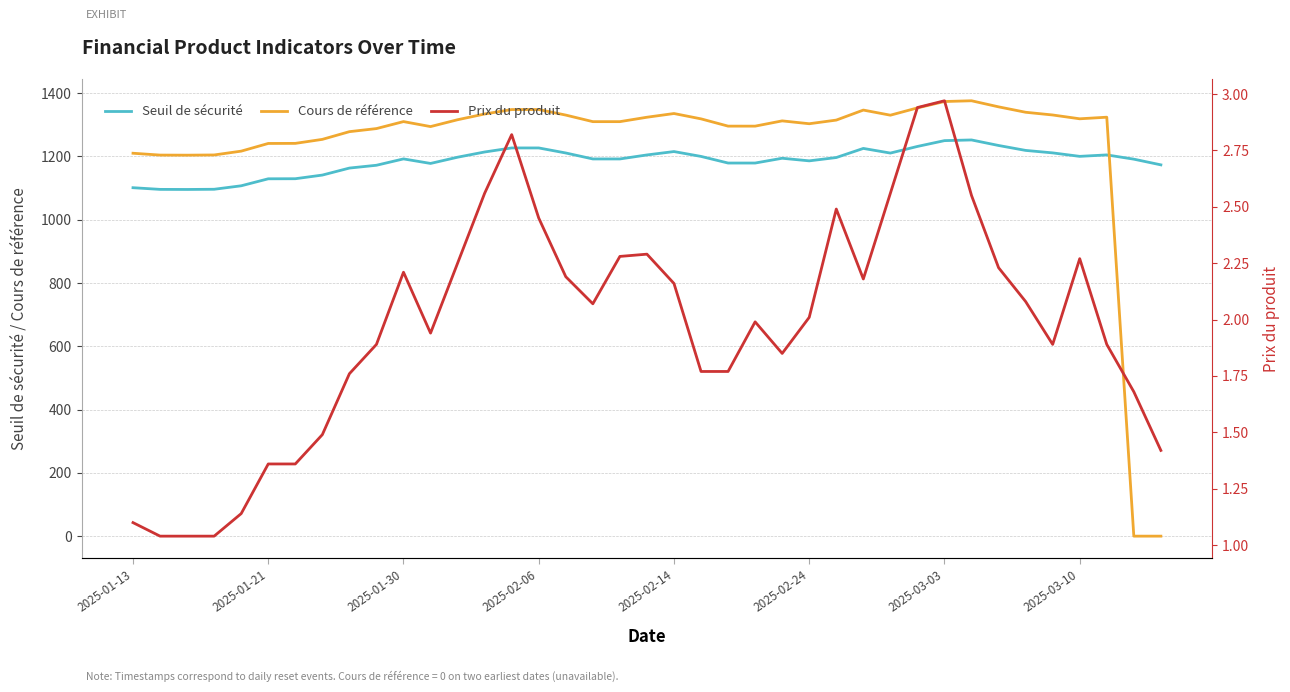

What is the value of the Prix du produit point at the 39th from the left?

1.4